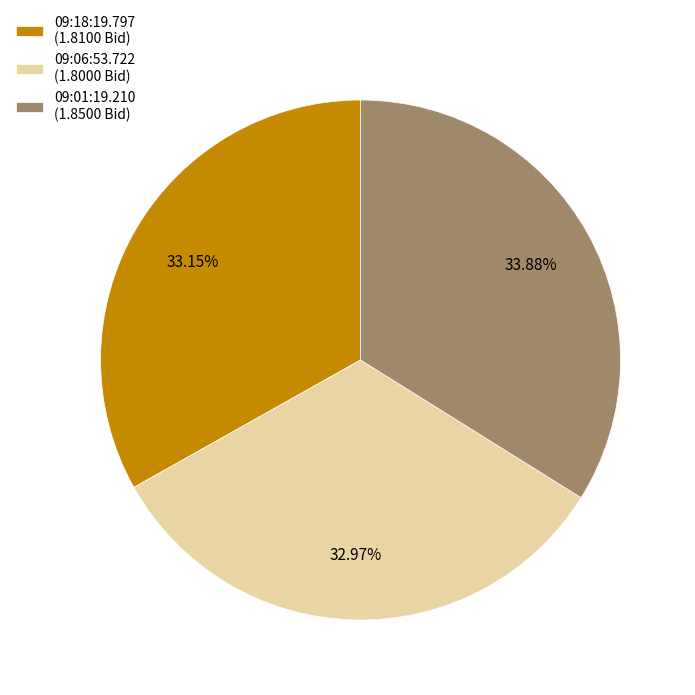

Is the sum of 09:01:19.210 (1.8500 Bid) and 09:18:19.797 (1.8100 Bid) greater than half?

Yes